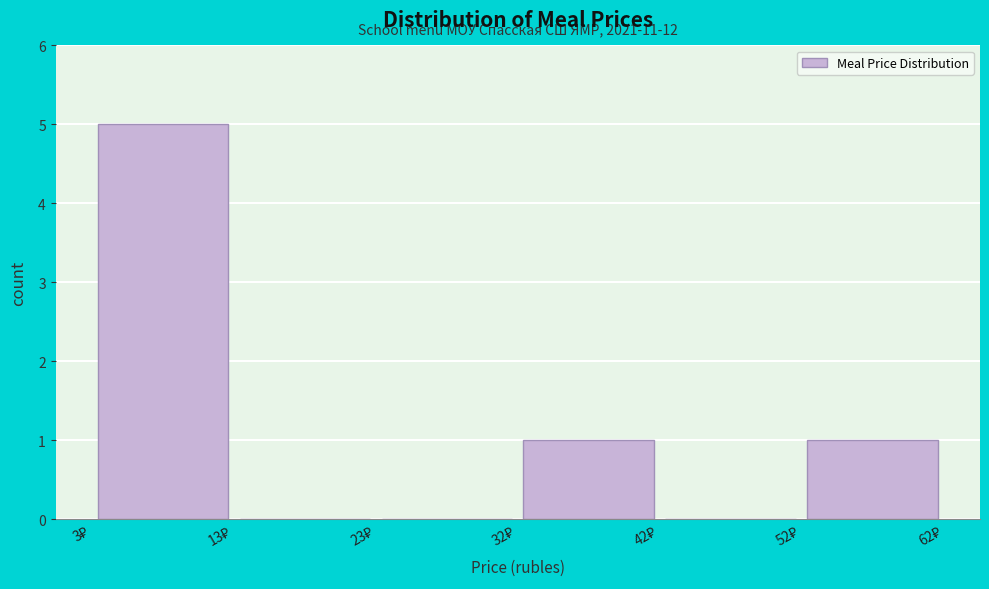

Which range on the x-axis has the tallest bar?

3 to 13